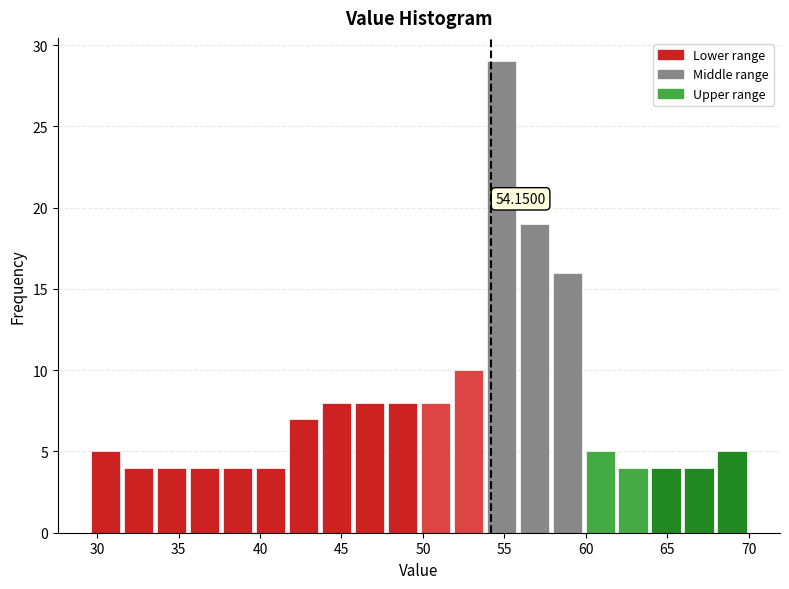

Over which range of the x-axis is the bar tallest?

54.0 to 56.0